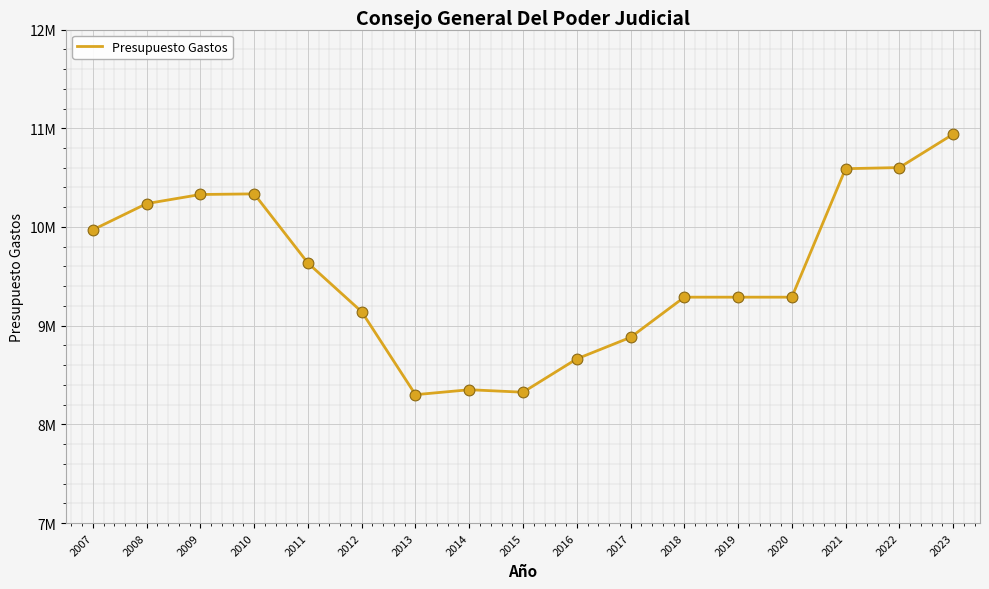

Approximately how many times larger is the value at 2017 compared to 2022?

0.8